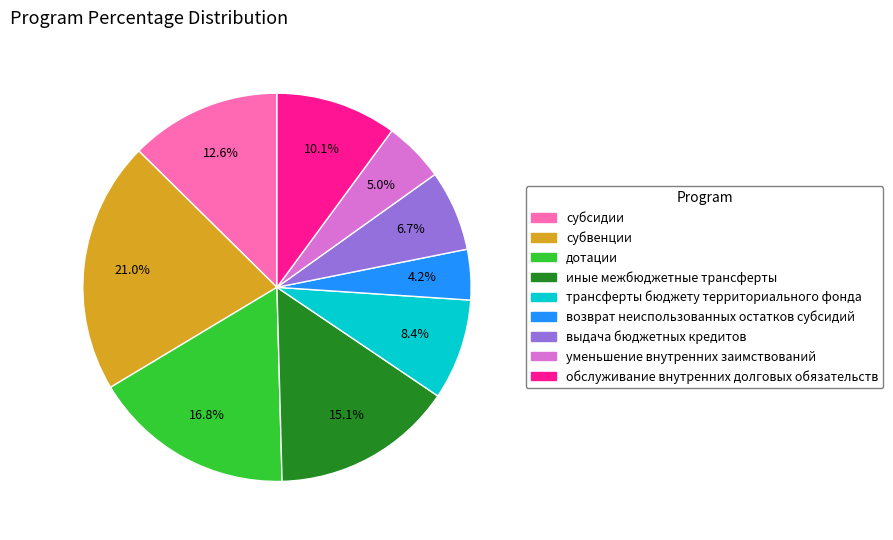

To the nearest percent, what is the combined percentage of субсидии and выдача бюджетных кредитов?

19%